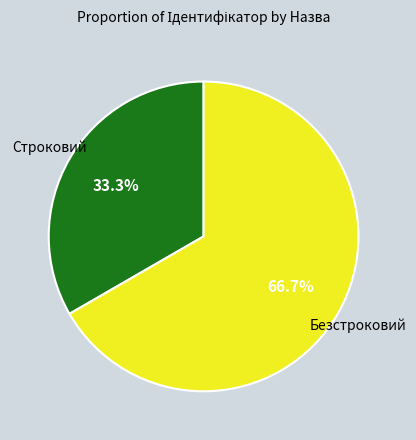

Is there any slice that represents more than half of the pie?

Yes